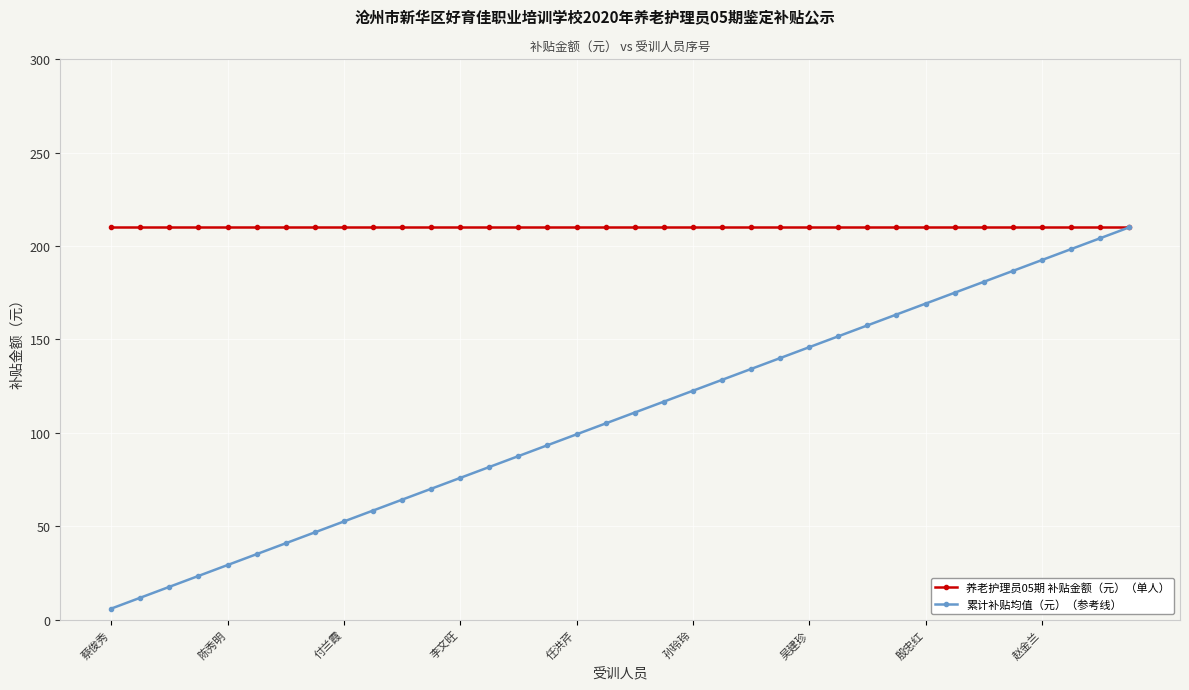

Which series has the largest total across all categories?

养老护理员05期 补贴金额（元）（单人）